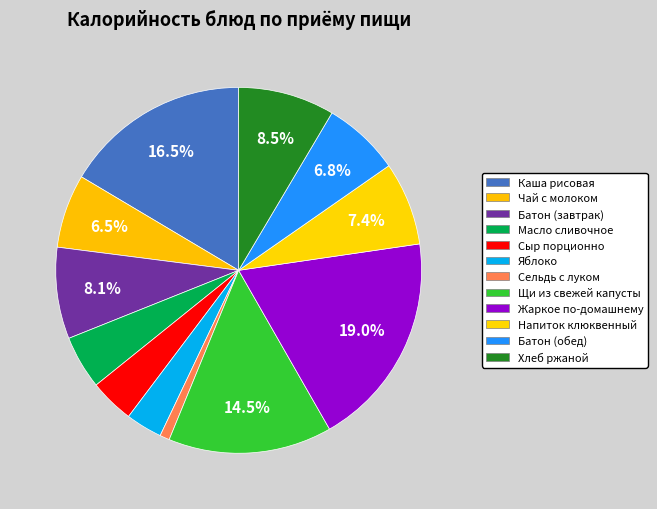

What is the total percentage of Батон (обед) and Чай с молоком?

13.3%